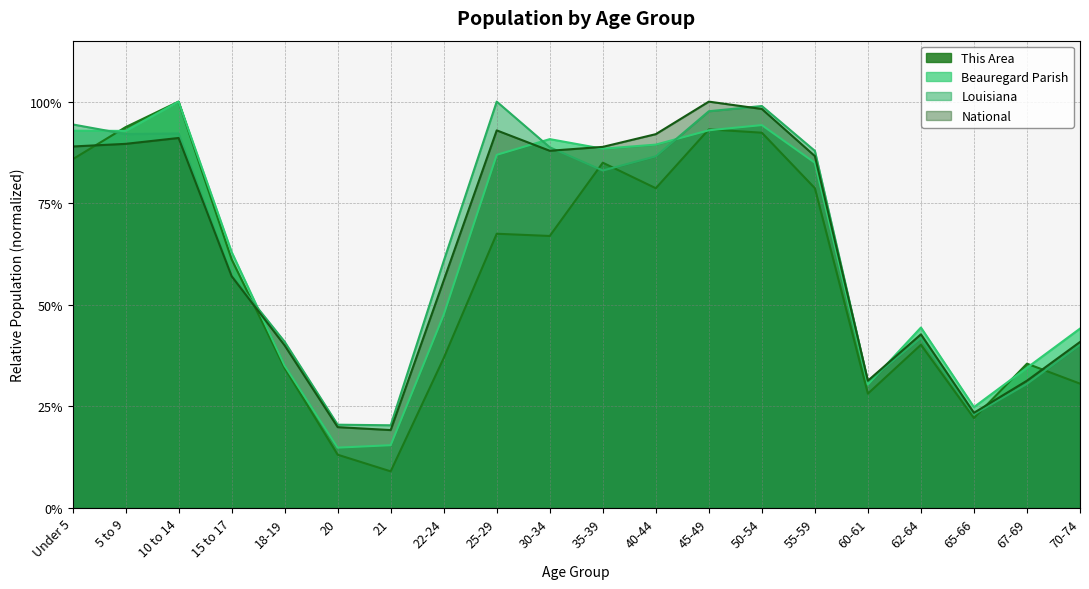

Which series has the largest total across all categories?

Louisiana